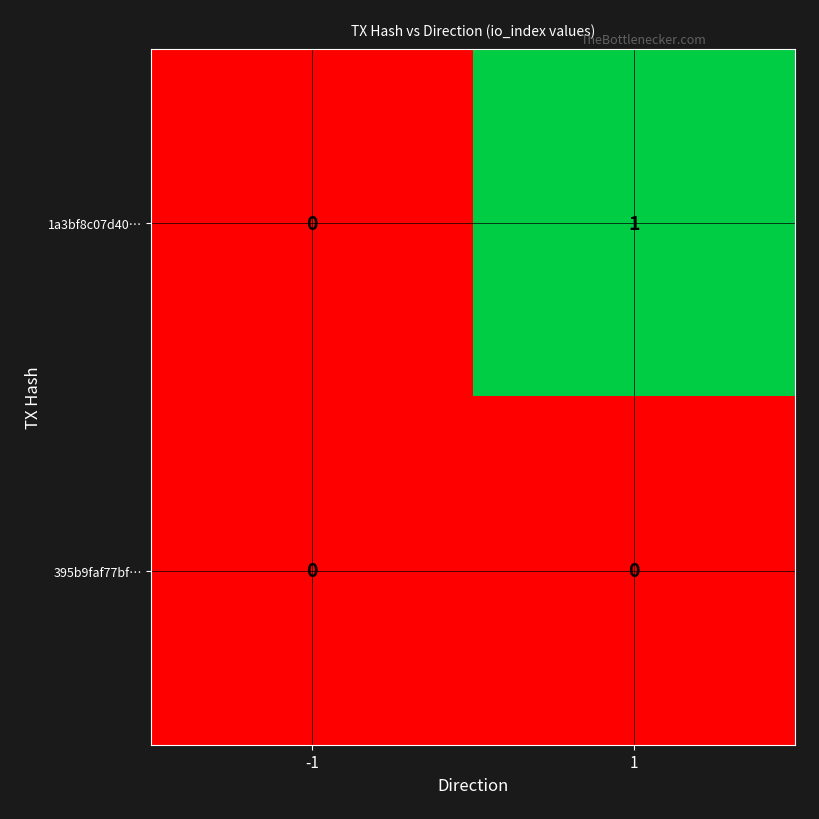

True or false: 395b9faf77bf… has a value of 0 at 1.

True